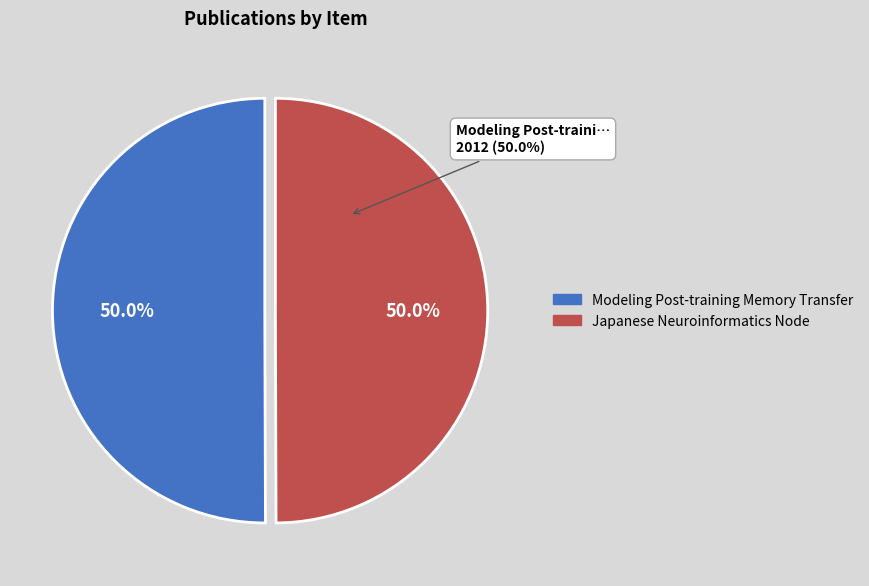

Which slice is the smallest?

Japanese Neuroinformatics Node